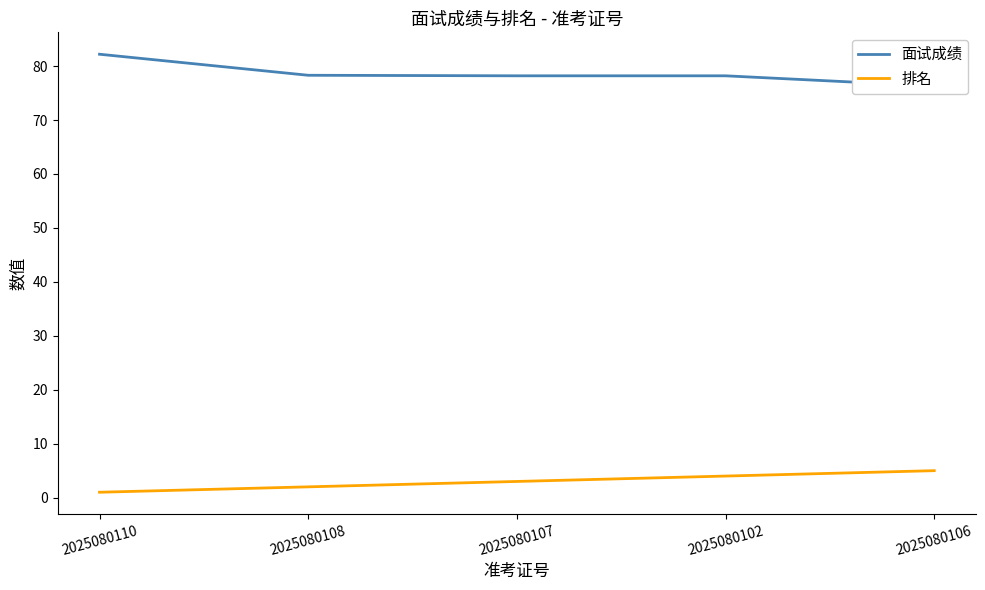

The value of 排名 at 2025080108 is 3.3. True or false?

False